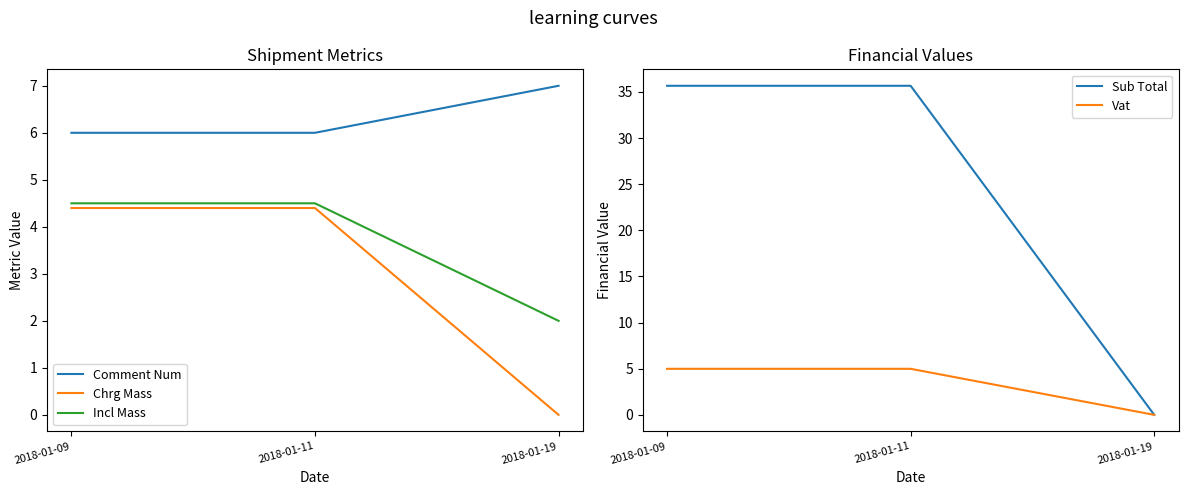

What is the value of the Comment Num point at the 1st from the left?

6.0